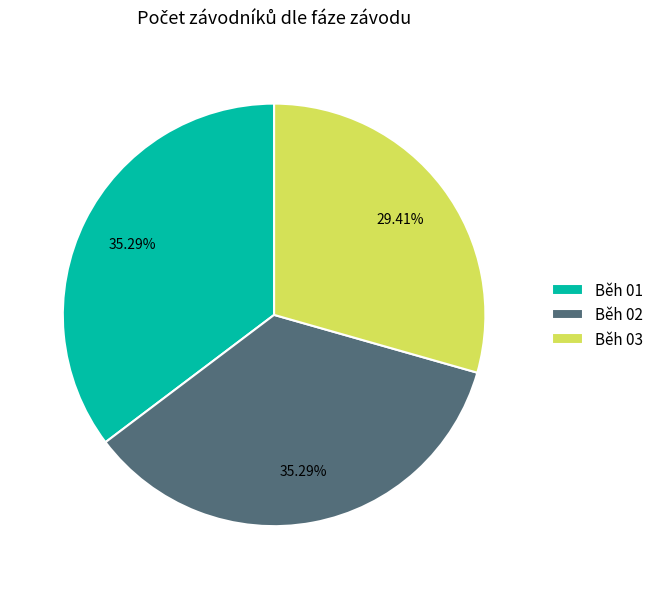

Approximately how many times larger is the value at Běh 03 compared to Běh 02?

0.8